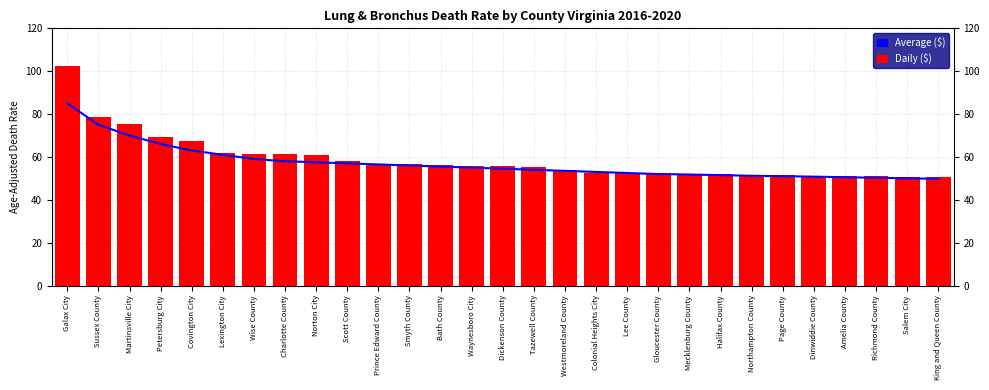

Reading left to right, extract all data points from this chart.

Average ($): Galax City=85.0	Sussex County=75.0	Martinsville City=70.0	Petersburg City=66.0	Covington City=63.0	Lexington City=61.0	Wise County=59.0	Charlotte County=58.0	Norton City=57.5	Scott County=57.0	Prince Edward County=56.5	Smyth County=56.0	Bath County=55.5	Waynesboro City=55.0	Dickenson County=54.5	Tazewell County=54.0	Westmoreland County=53.5	Colonial Heights City=53.0	Lee County=52.5	Gloucester County=52.0	Mecklenburg County=51.8	Halifax County=51.5	Northampton County=51.2	Page County=51.0	Dinwiddie County=50.8	Amelia County=50.5	Richmond County=50.3	Salem City=50.0	King and Queen County=49.8
Daily ($): Galax City=102.3	Sussex County=78.6	Martinsville City=75.3	Petersburg City=69.4	Covington City=67.6	Lexington City=61.9	Wise County=61.4	Charlotte County=61.3	Norton City=60.8	Scott County=58.1	Prince Edward County=56.7	Smyth County=56.6	Bath County=56.1	Waynesboro City=56.0	Dickenson County=55.9	Tazewell County=55.3	Westmoreland County=53.8	Colonial Heights City=52.5	Lee County=52.4	Gloucester County=52.4	Mecklenburg County=52.1	Halifax County=52.0	Northampton County=51.5	Page County=51.5	Dinwiddie County=51.2	Amelia County=51.0	Richmond County=50.9	Salem City=50.6	King and Queen County=50.5